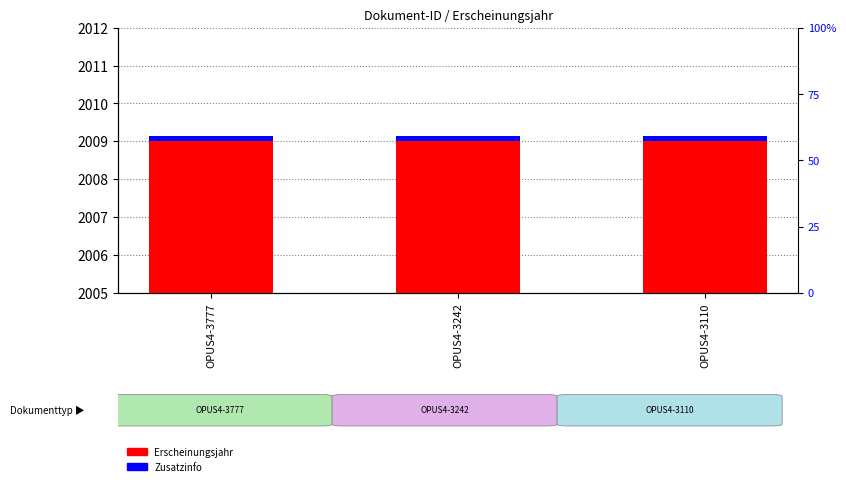

How many bars are there in total?

6